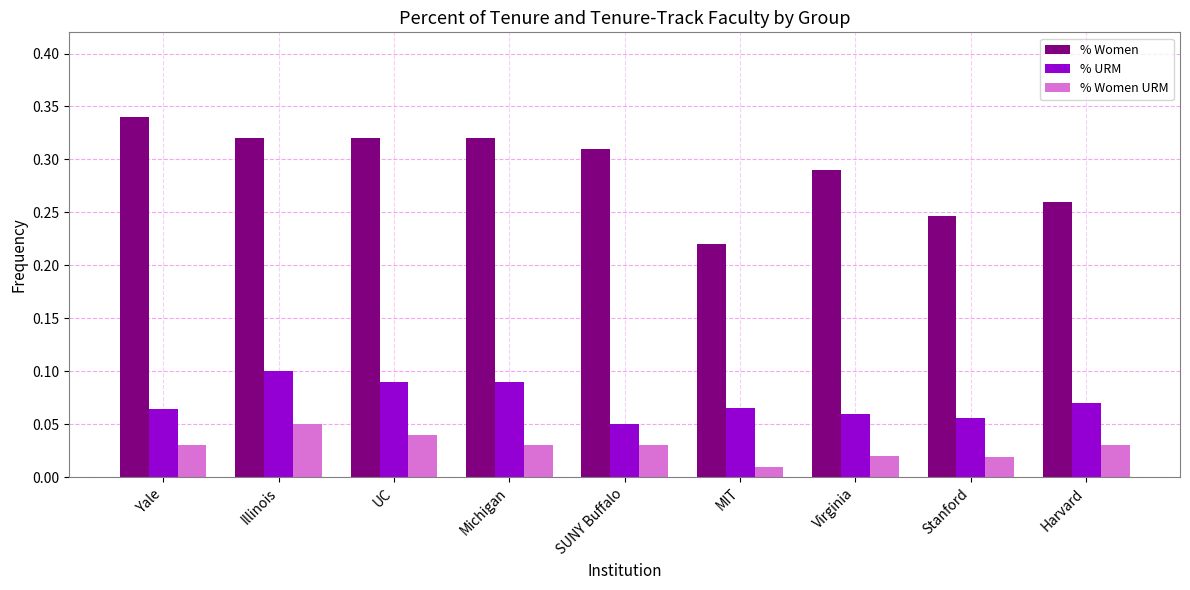

Is it true that % URM equals 0.2 at Michigan?

False